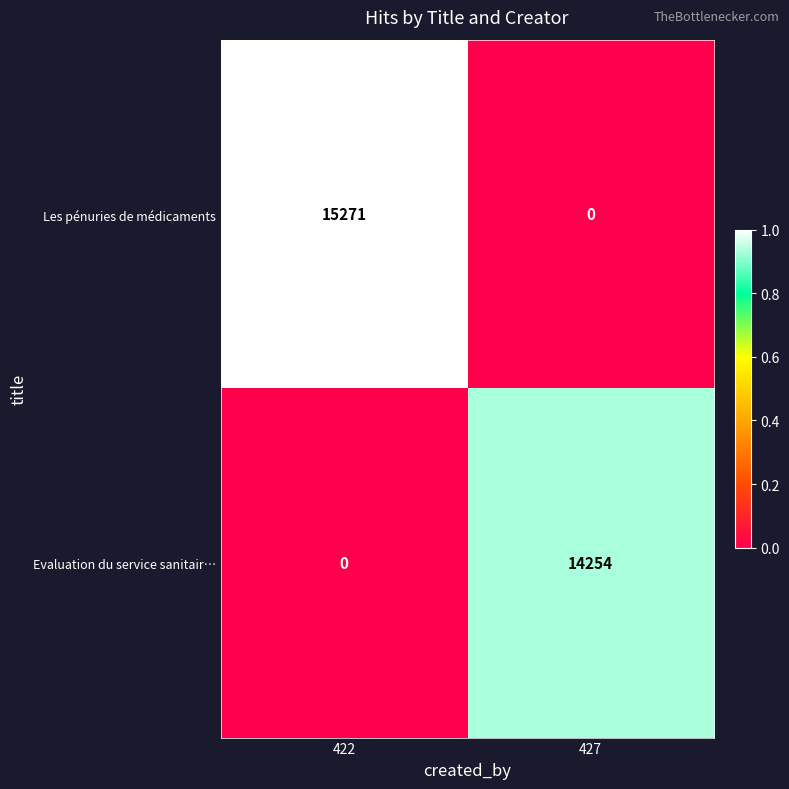

Rank the series at 422 from lowest to highest value.

Evaluation du service sanitair…, Les pénuries de médicaments